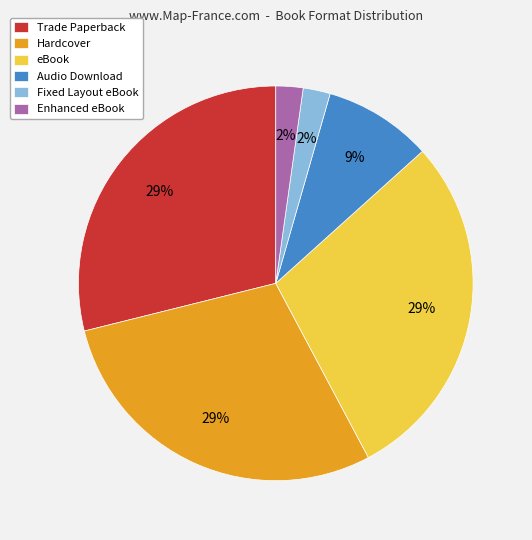

Count the number of slices in the pie.

6